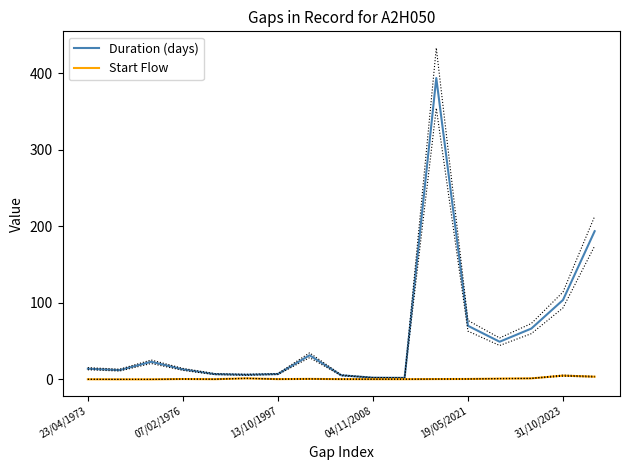

True or false: Start Flow has a value of 0.6 at 7.

True